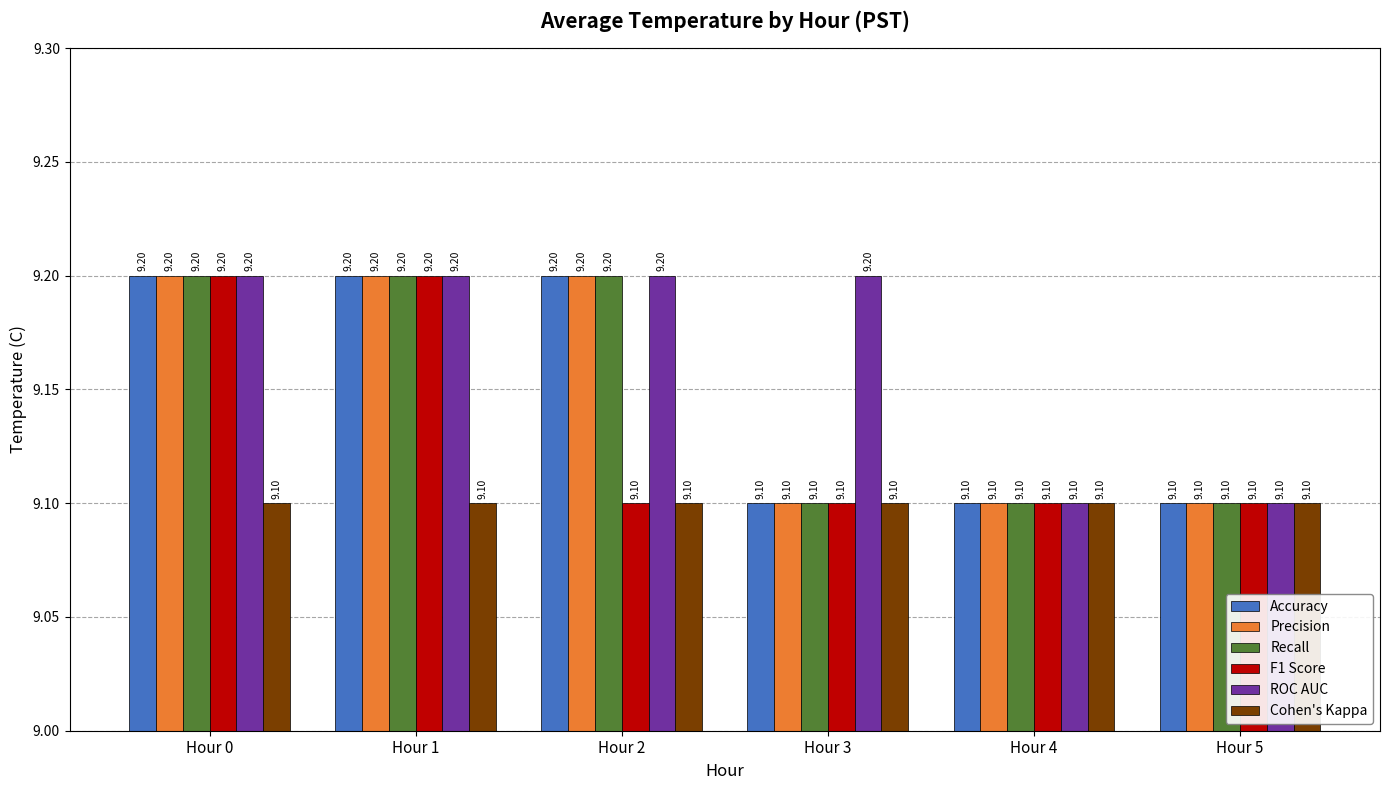

True or false: Precision has a value of 12.7 at Hour 2.

False